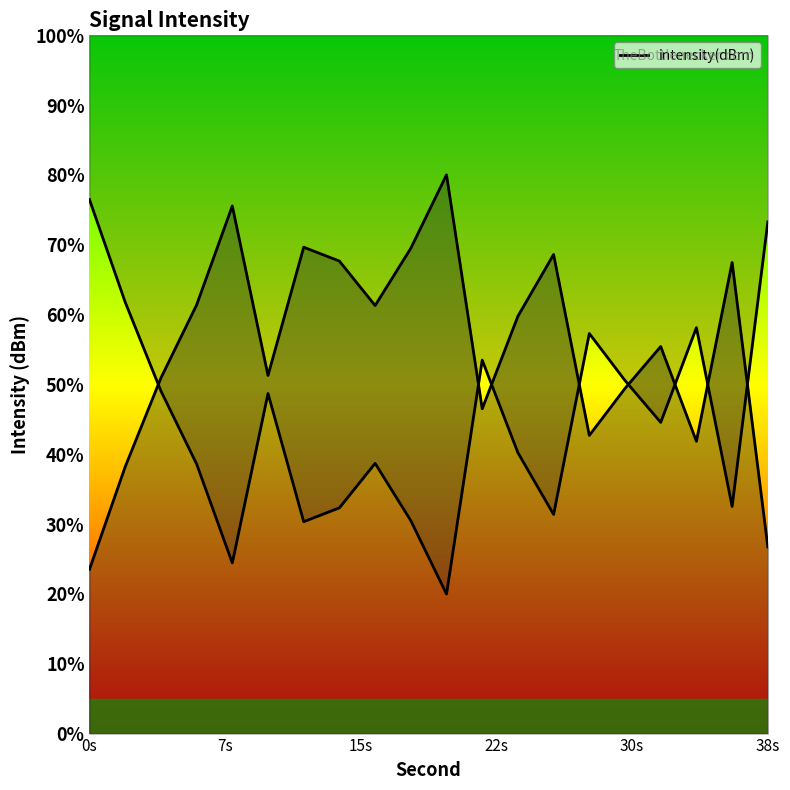

List the labels in order of value, largest first.

0, 38, 2, 34, 28, 22, 30, 4, 10, 32, 24, 16, 6, 36, 14, 26, 18, 12, 8, 20